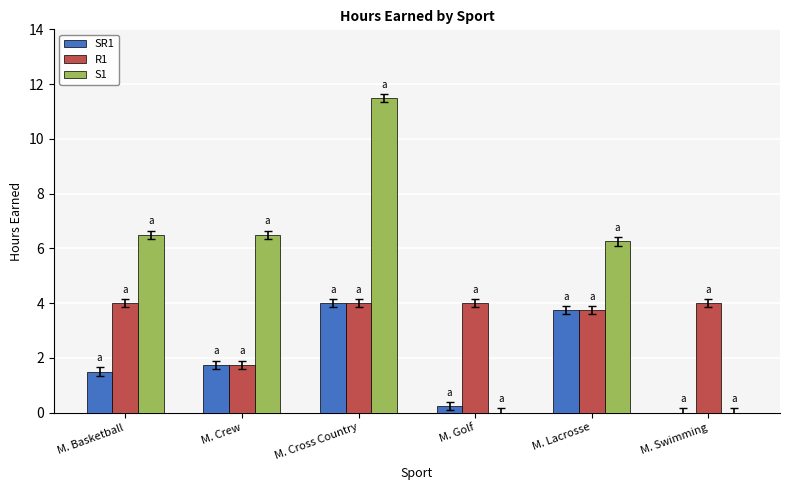

What is the greatest value displayed?

11.5